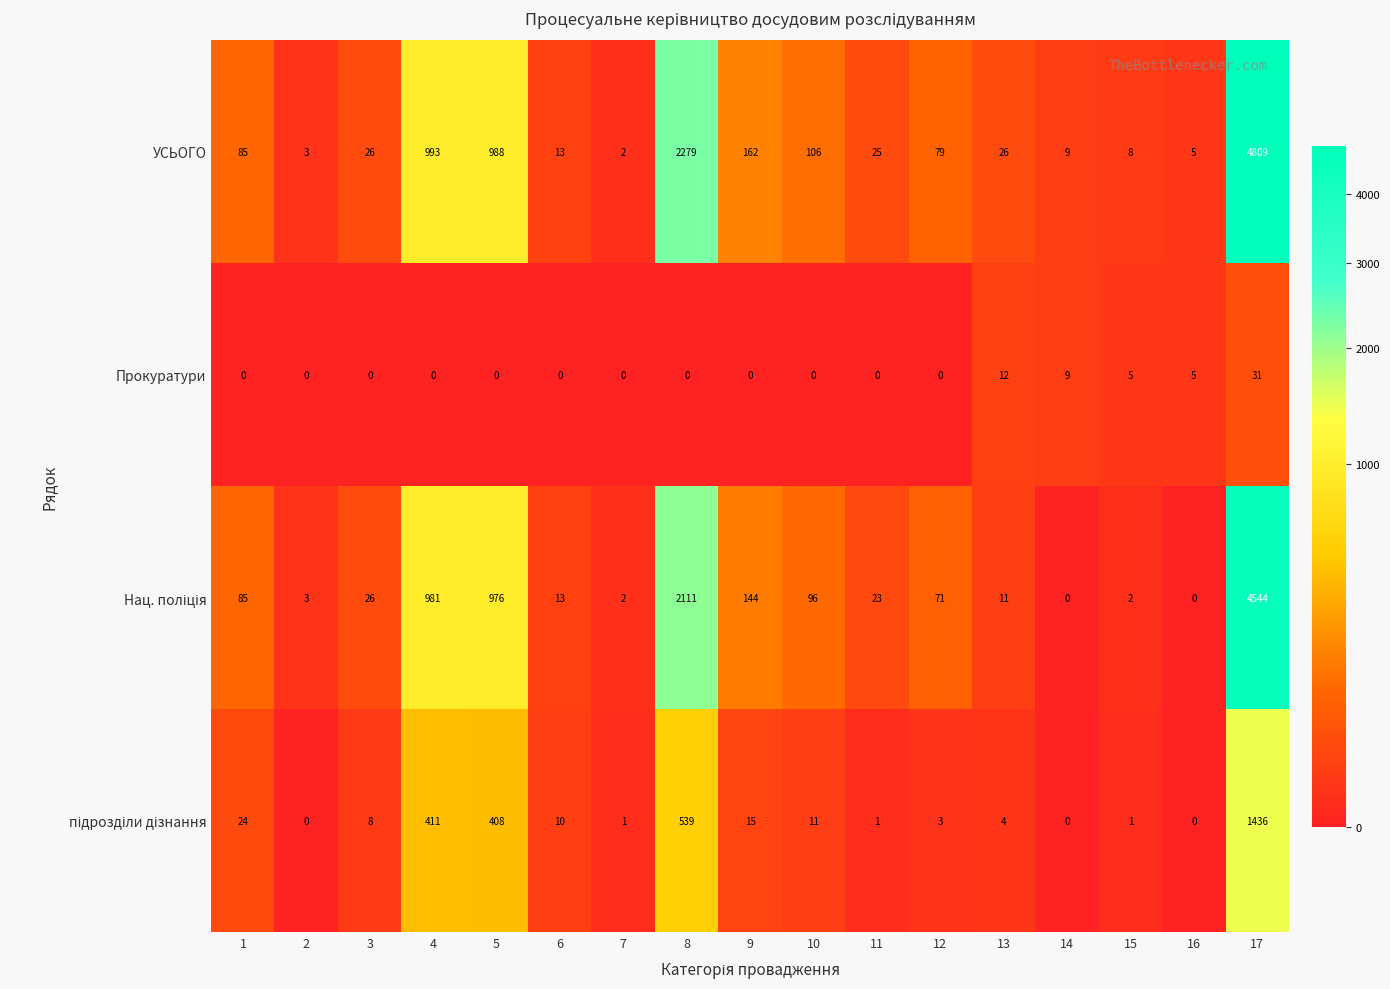

Between 13 and 17, which series saw the biggest shift?

УСЬОГО